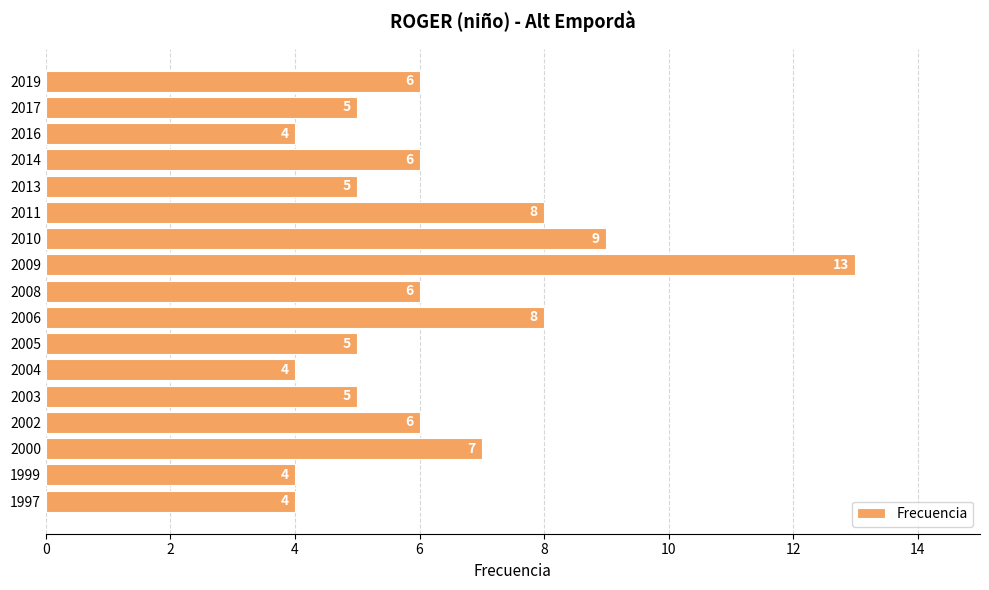

True or false: the data shows 6 at 2002.

True